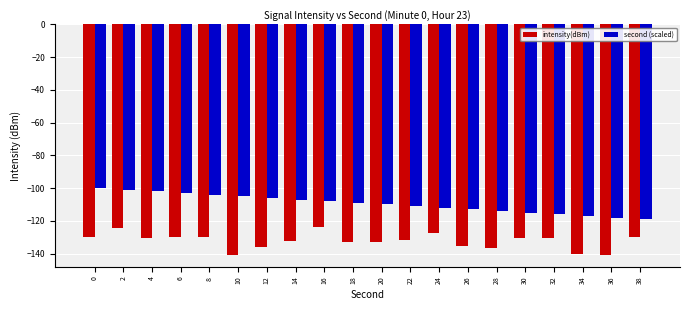

How many bars are there in each group?

2